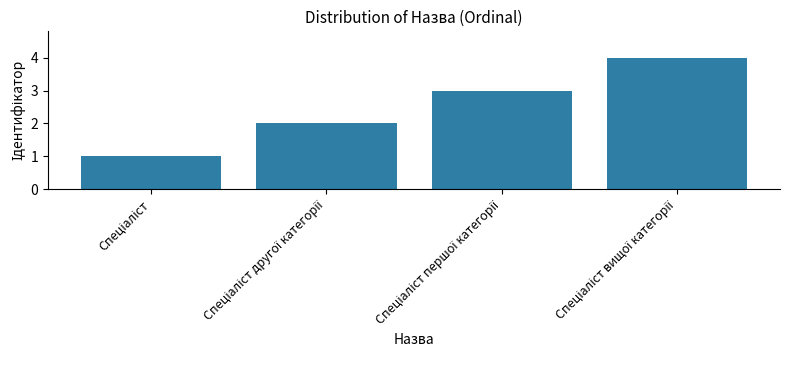

What is the sum of all values?

10